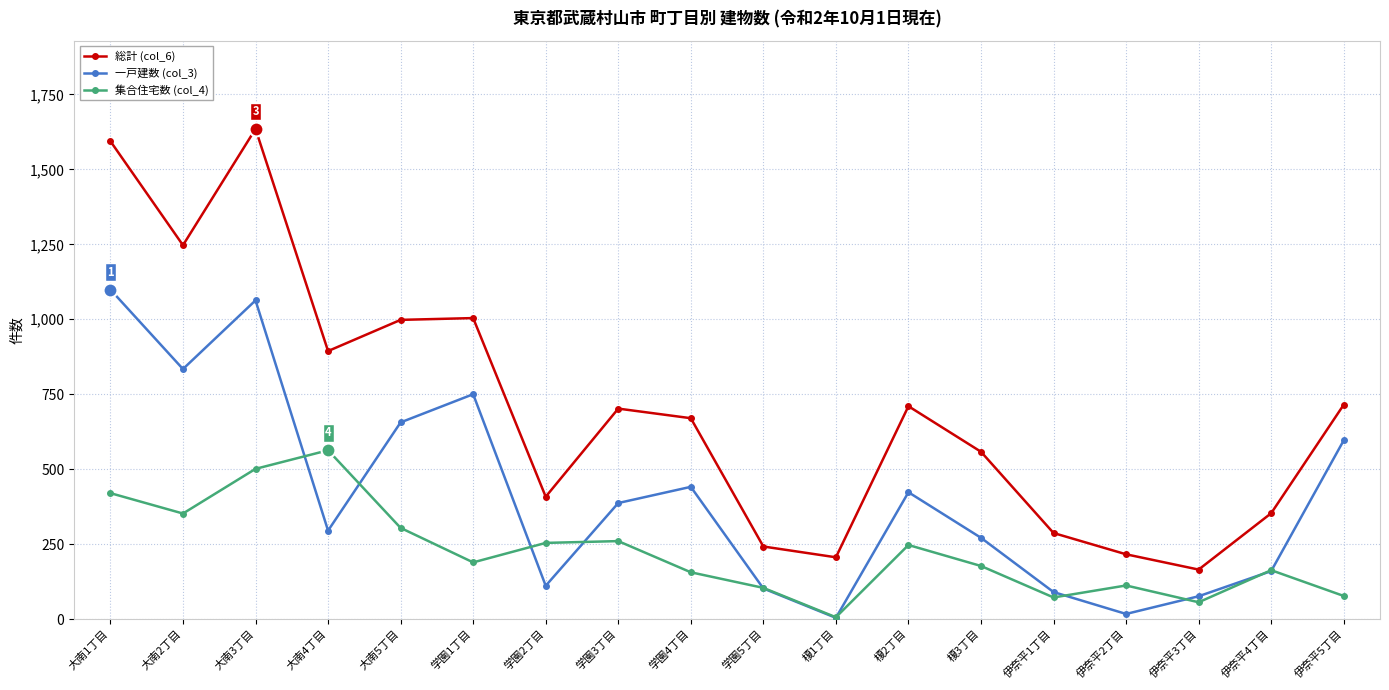

True or false: 一戸建数 (col_3) and 総計 (col_6) cross at least once.

False